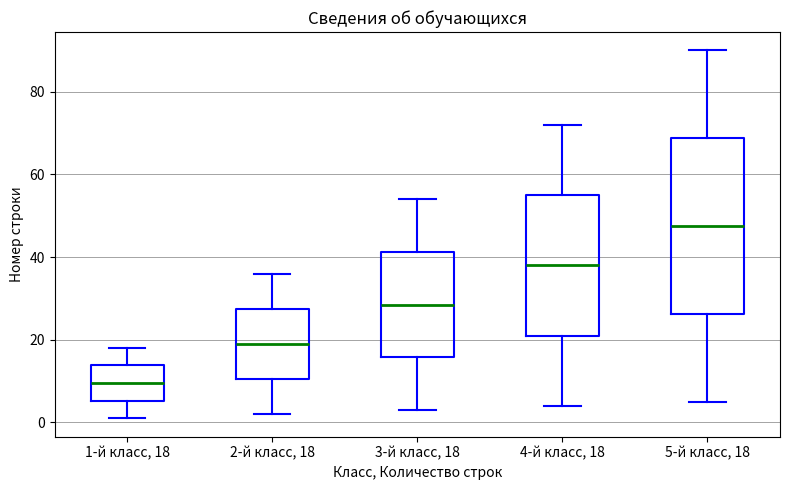

Which box's median line is the highest?

5-й класс, 18